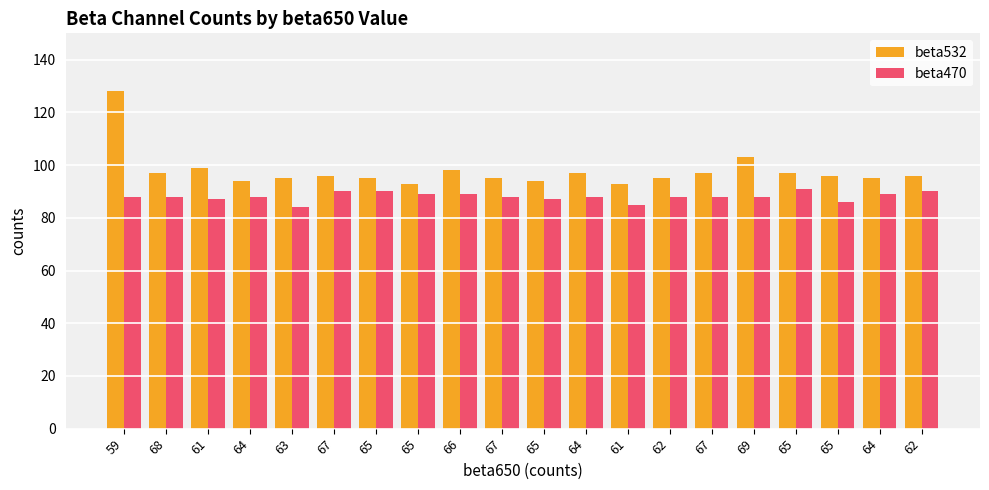

What are all the series names shown in the legend?

beta532, beta470